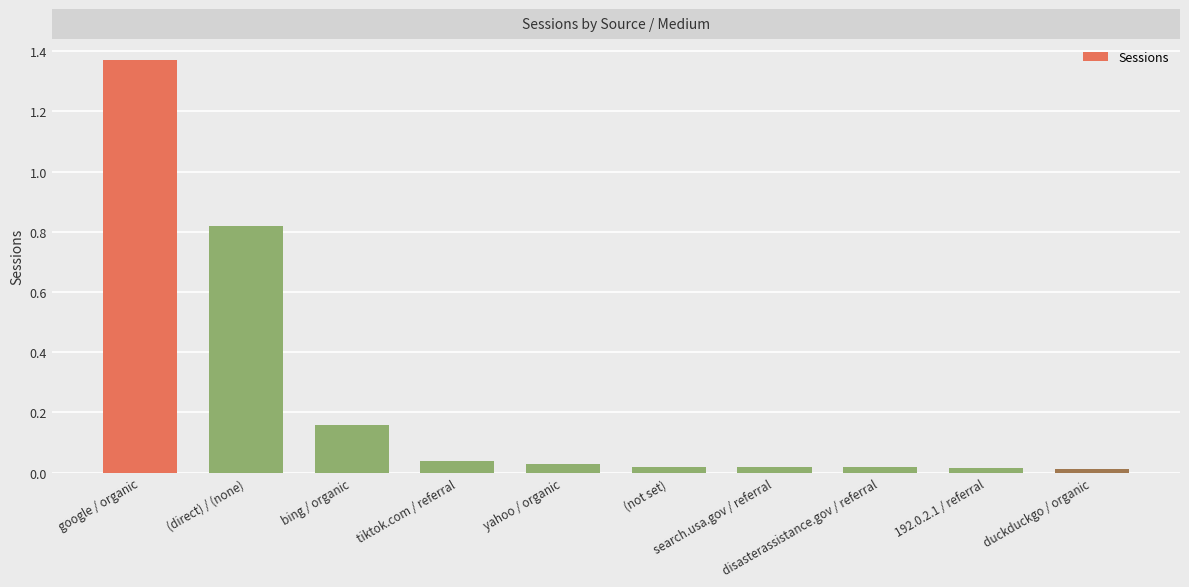

What is the change in value from (direct) / (none) to yahoo / organic?

-793066